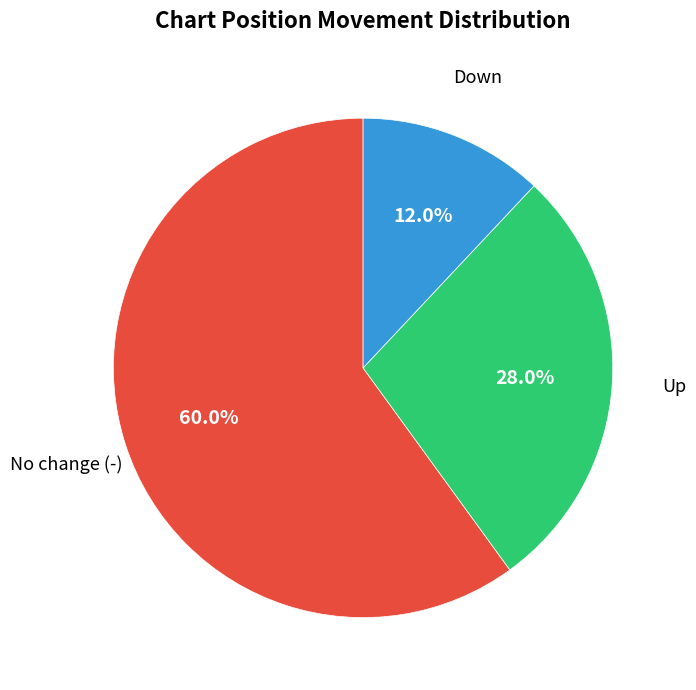

Is there any slice that represents more than half of the pie?

Yes